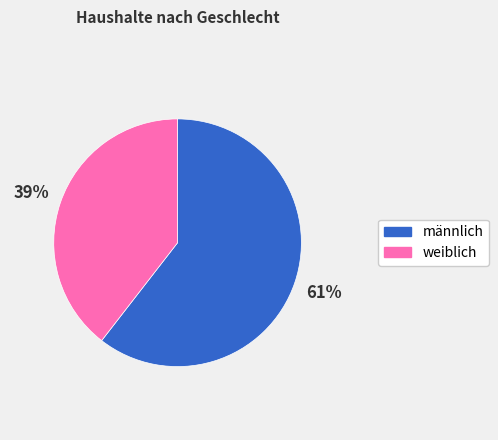

Is männlich the majority of the pie?

Yes